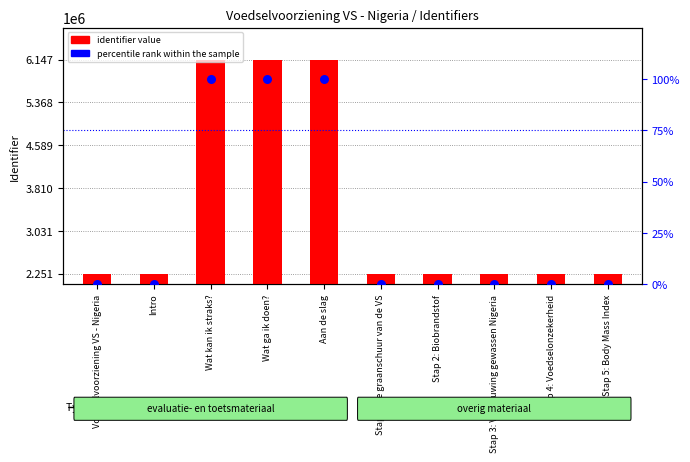

What are all the series names shown in the legend?

identifier value, percentile rank within the sample